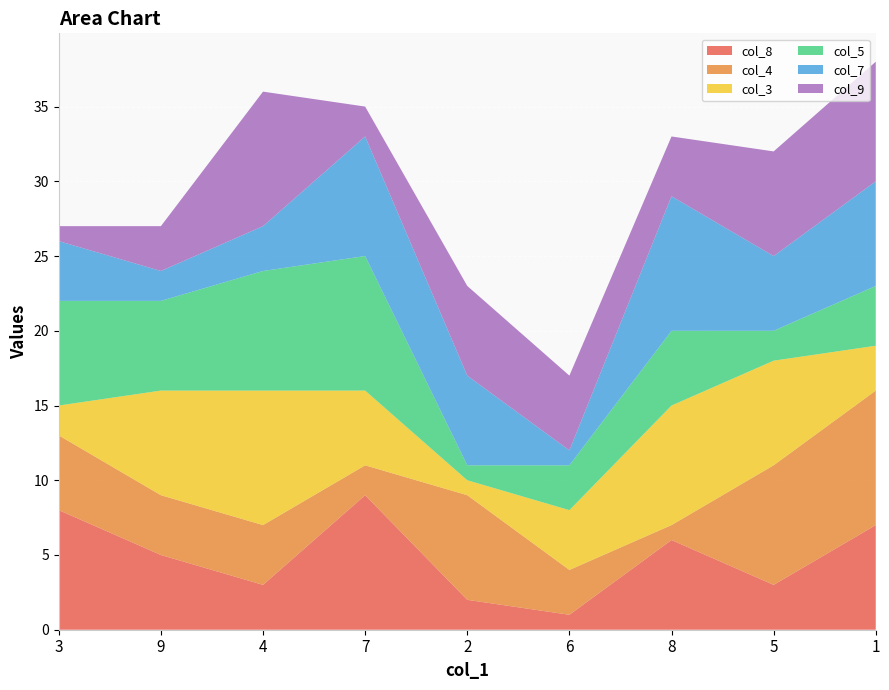

Reading left to right, list all the values displayed in this chart.

col_8: 8	5	3	9	2	1	6	3	7
col_4: 5	4	4	2	7	3	1	8	9
col_3: 2	7	9	5	1	4	8	7	3
col_5: 7	6	8	9	1	3	5	2	4
col_7: 4	2	3	8	6	1	9	5	7
col_9: 1	3	9	2	6	5	4	7	8